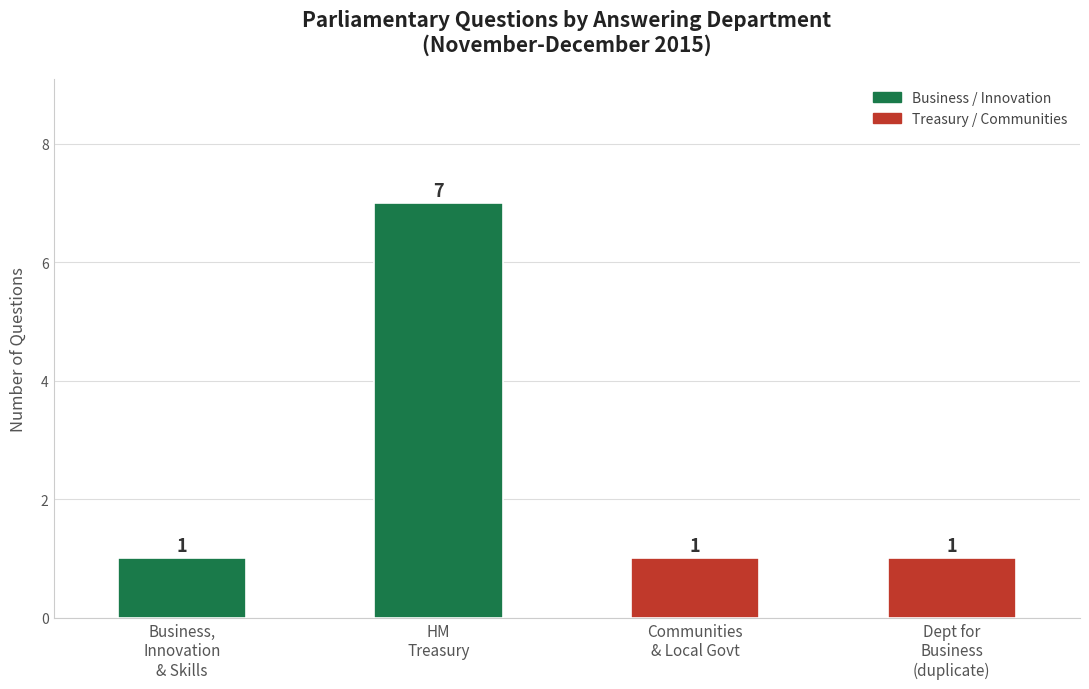

Reading left to right, transcribe all the data shown in this chart.

Business,
Innovation
& Skills=1	HM
Treasury=7	Communities
& Local Govt=1	Dept for
Business
(duplicate)=1